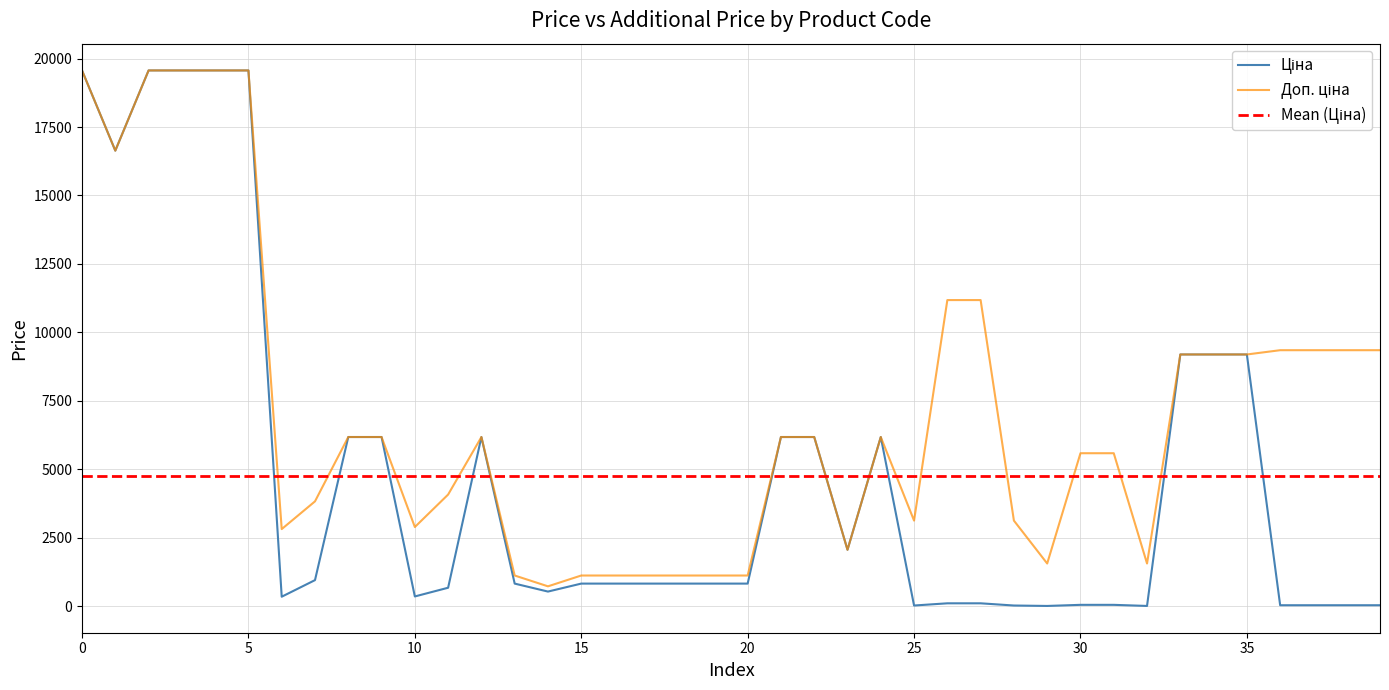

Reading left to right, transcribe all the data shown in this chart.

Ціна: 19564.9	16636.8	19564.9	19564.9	19564.9	19564.9	352.6	958.4	6182.6	6182.6	362.1	680.4	6182.6	831.5	540.5	831.5	831.5	831.5	831.5	831.5	831.5	6182.6	6182.6	2066.2	6182.6	31.3	111.8	111.8	31.3	15.7	55.9	55.9	15.7	9196.3	9196.3	9196.3	41.6	41.6	41.6	41.6
Доп. ціна: 19564.9	16636.8	19564.9	19564.9	19564.9	19564.9	2821.2	3833.8	6182.6	6182.6	2896.6	4082.3	6182.6	1126.7	732.0	1126.7	1126.7	1126.7	1126.7	1126.7	1126.7	6182.6	6182.6	2066.0	6182.6	3131.0	11182.0	11182.0	3131.0	1565.0	5591.0	5591.0	1565.0	9196.3	9196.3	9196.3	9352.0	9352.0	9352.0	9352.0